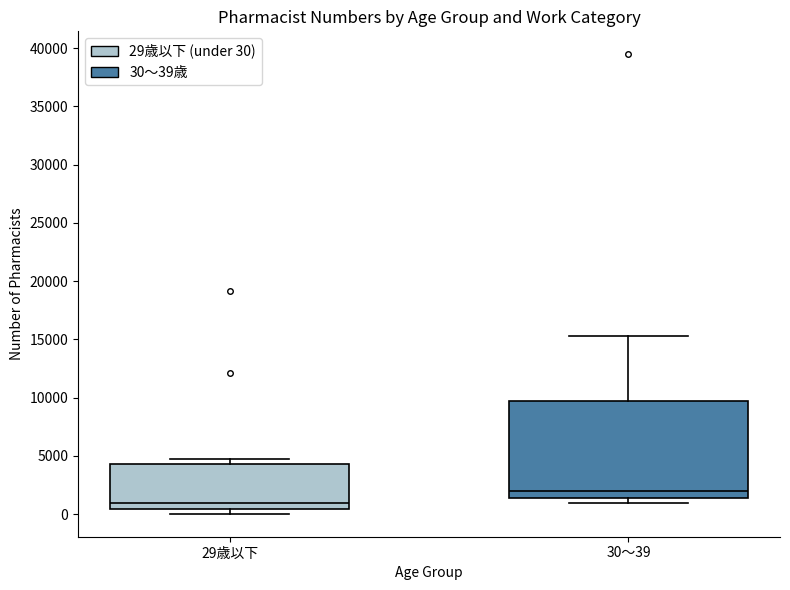

Where is the lower edge of the box for 29歳以下 on the y-axis? The values are not printed on the chart, so give them approximately, as read against the axis.

500